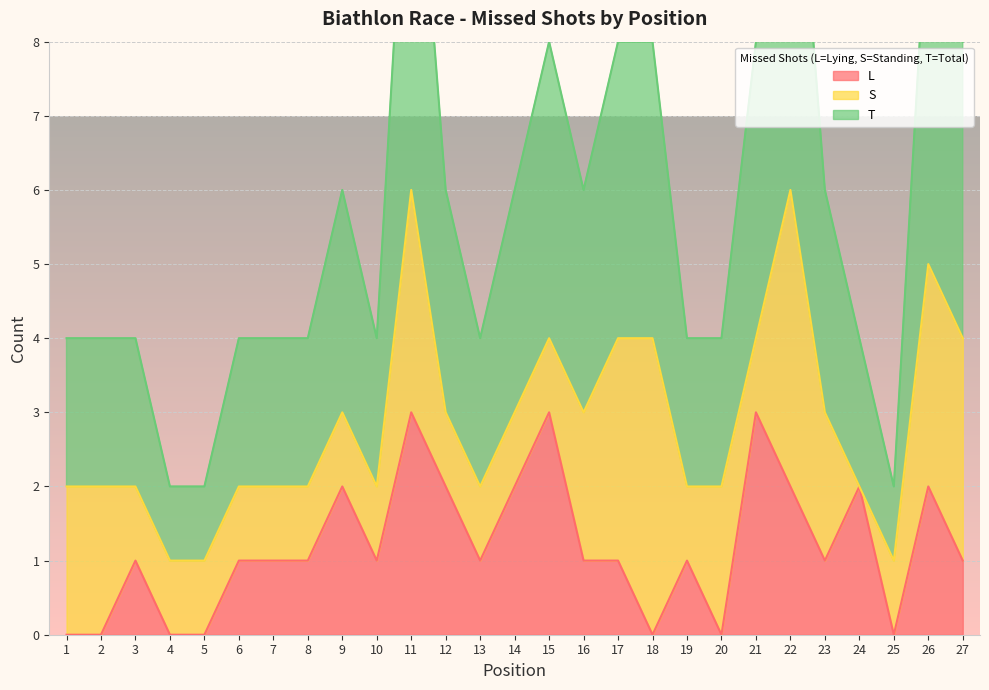

Does the chart display data point markers on the line(s)?

No